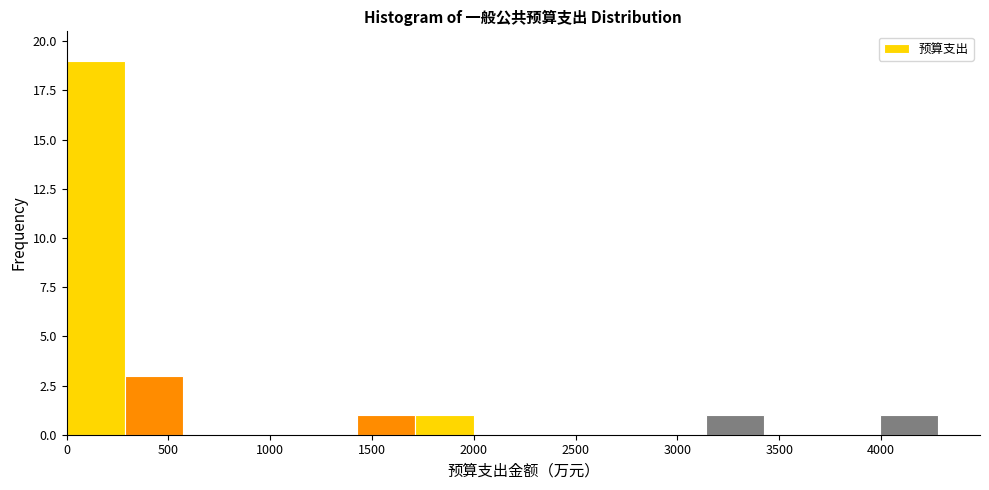

Which range on the x-axis has the tallest bar?

0 to 300